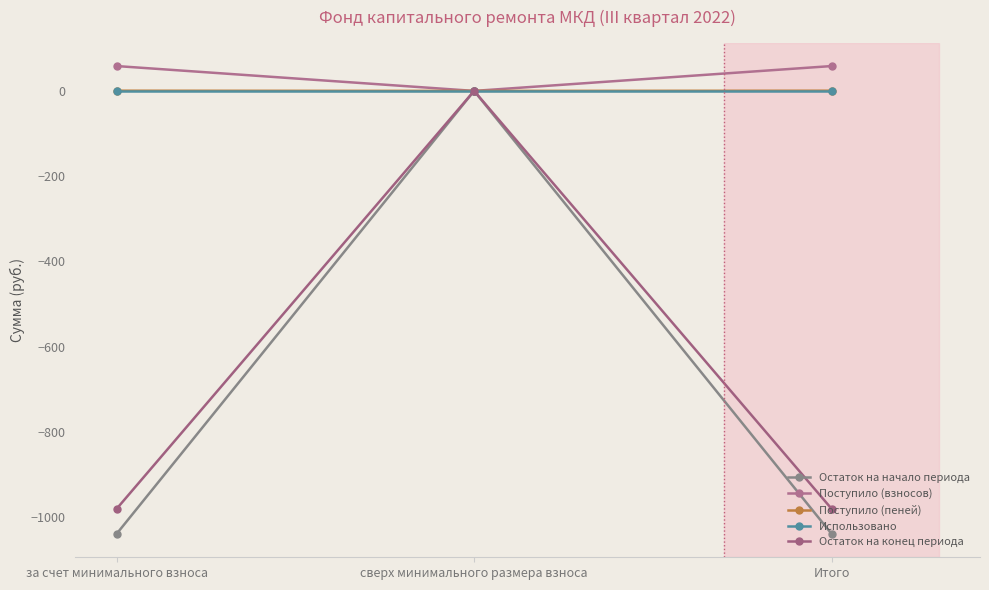

True or false: Поступило (взносов) has a value of 58.3 at Итого.

True